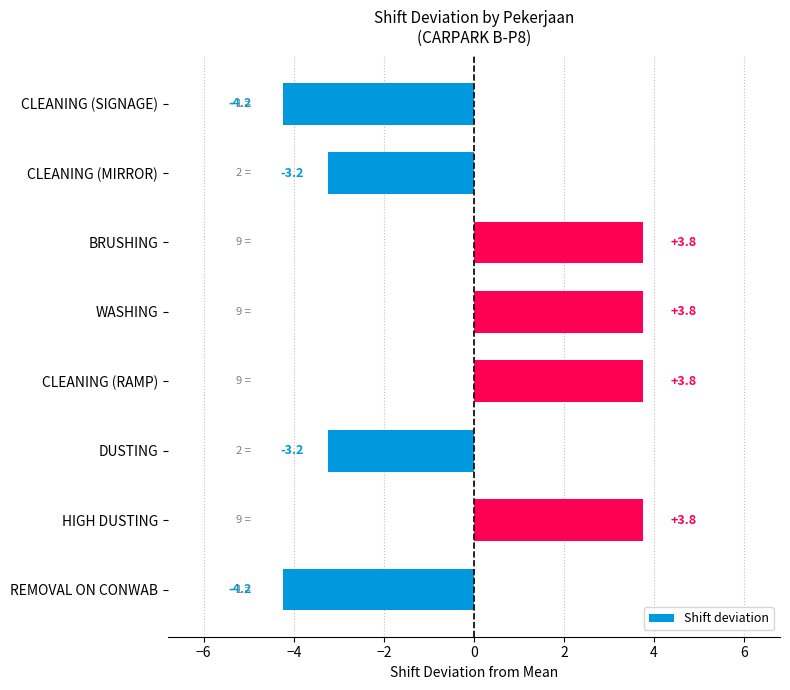

Read the value at CLEANING (SIGNAGE).

-4.2